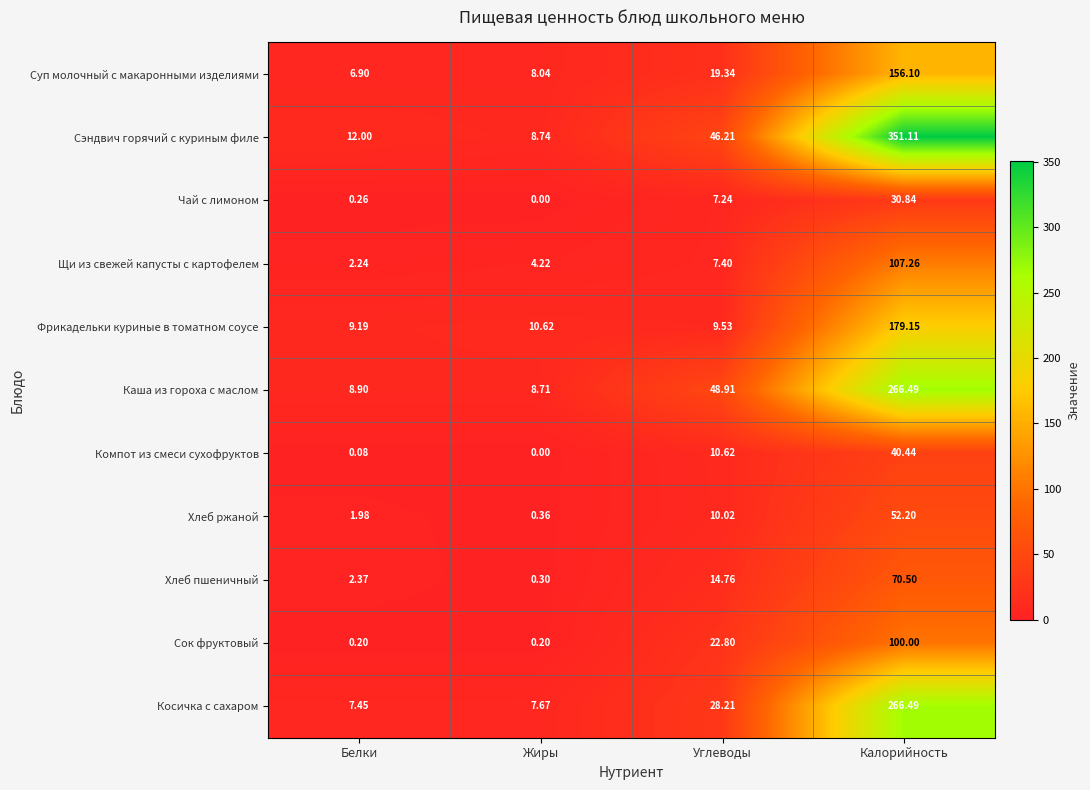

Which category has the highest value across all series?

Калорийность